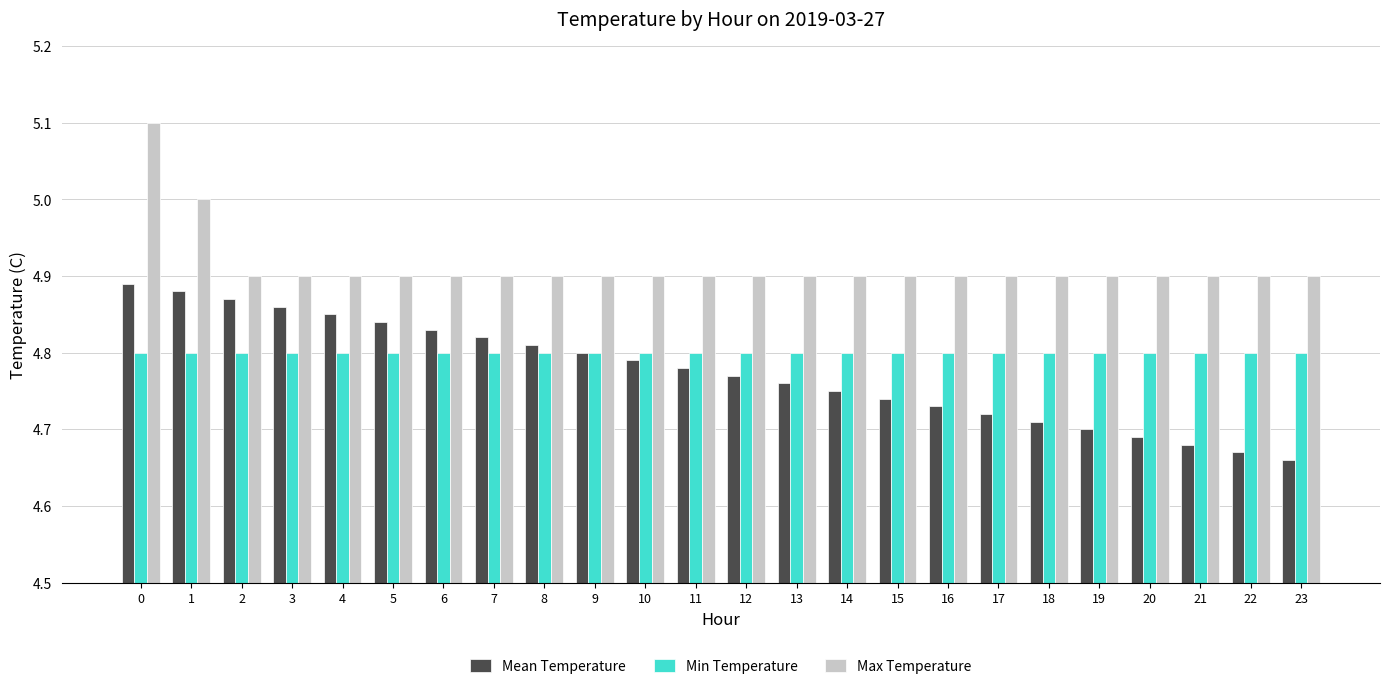

What is the sum of the Min Temperature values at 0 and 3?

9.6